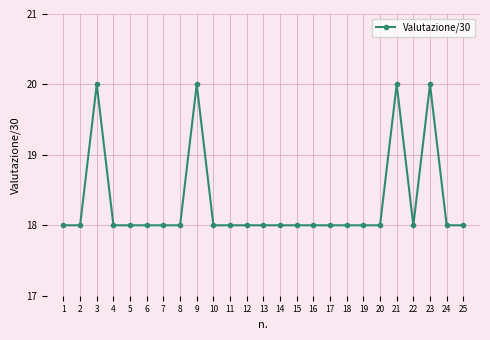

Read the value at 4.

18